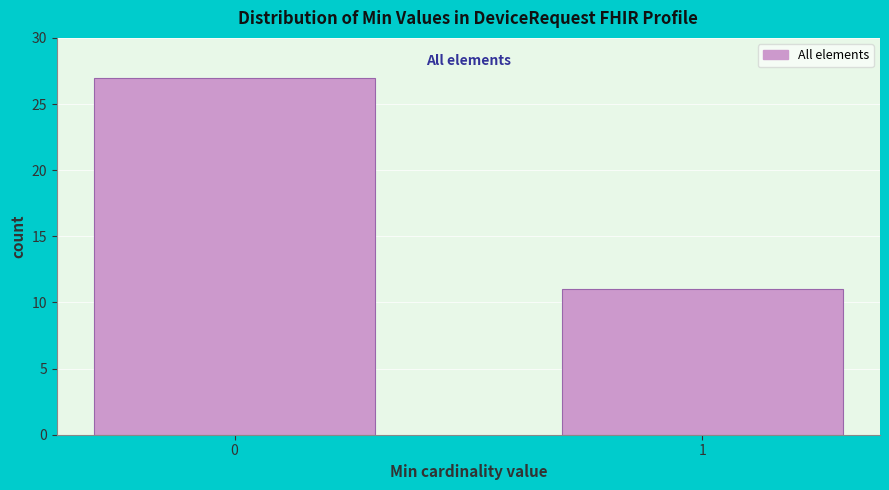

Reading right to left, transcribe all the data shown in this chart.

11	27